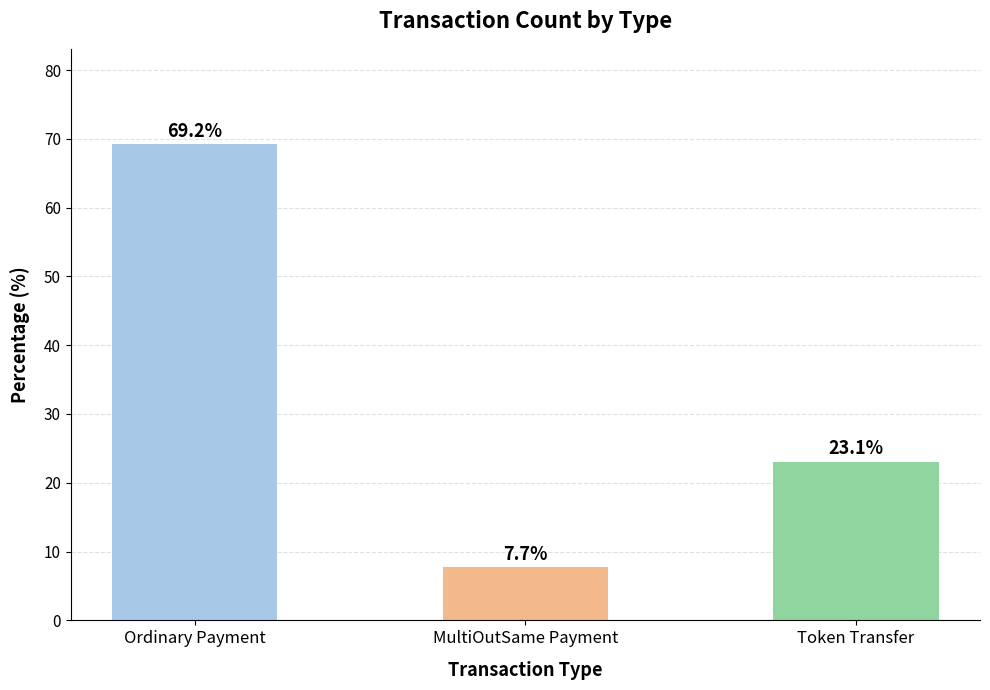

List the labels in order of value, largest first.

Ordinary Payment, Token Transfer, MultiOutSame Payment